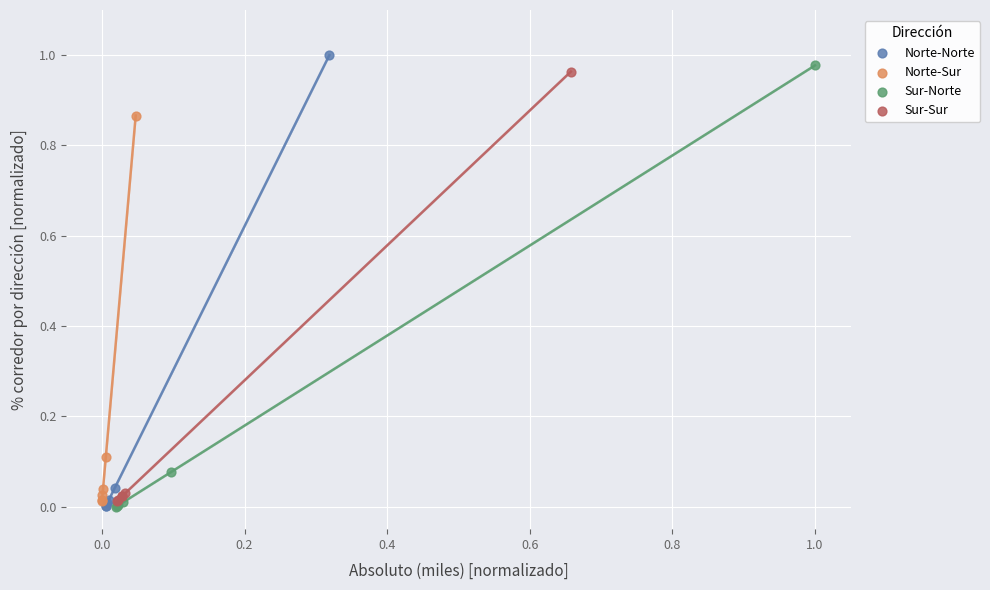

What are all the series names shown in the legend?

Norte-Norte, Norte-Sur, Sur-Norte, Sur-Sur